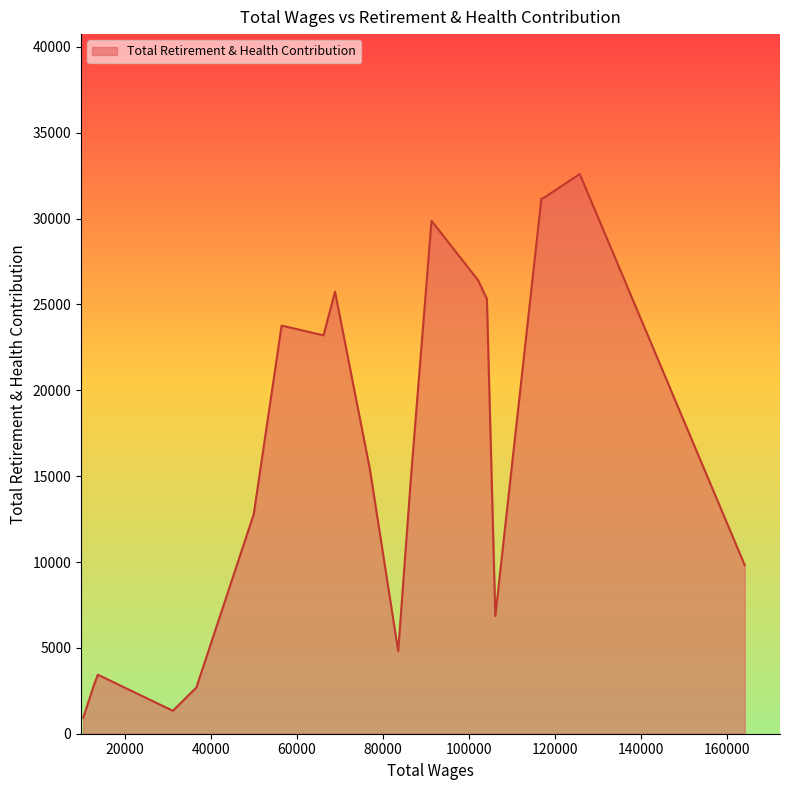

What is the difference between the maximum and minimum values?

31662